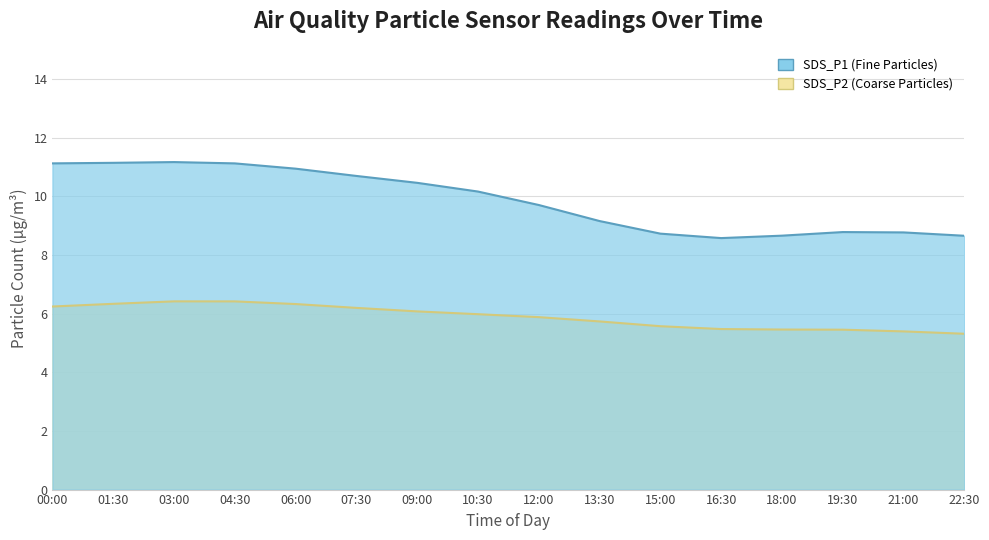

What is the average value of the SDS_P1 series?

9.9